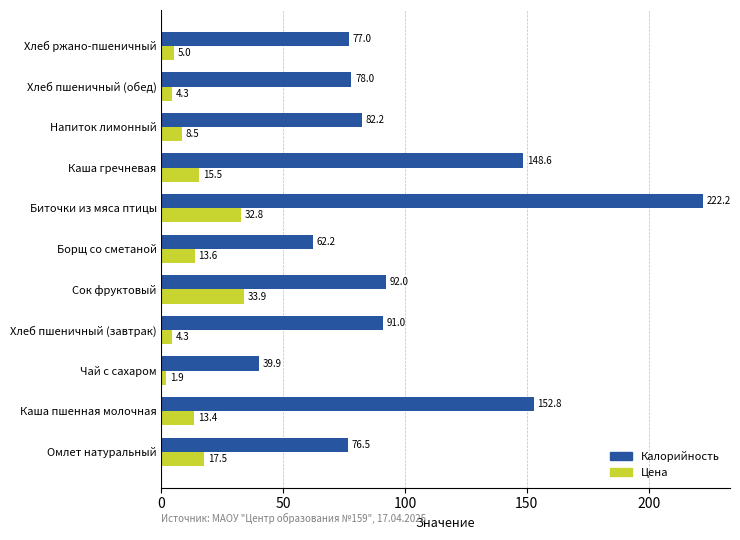

Read the Цена value at Хлеб ржано-пшеничный.

5.0